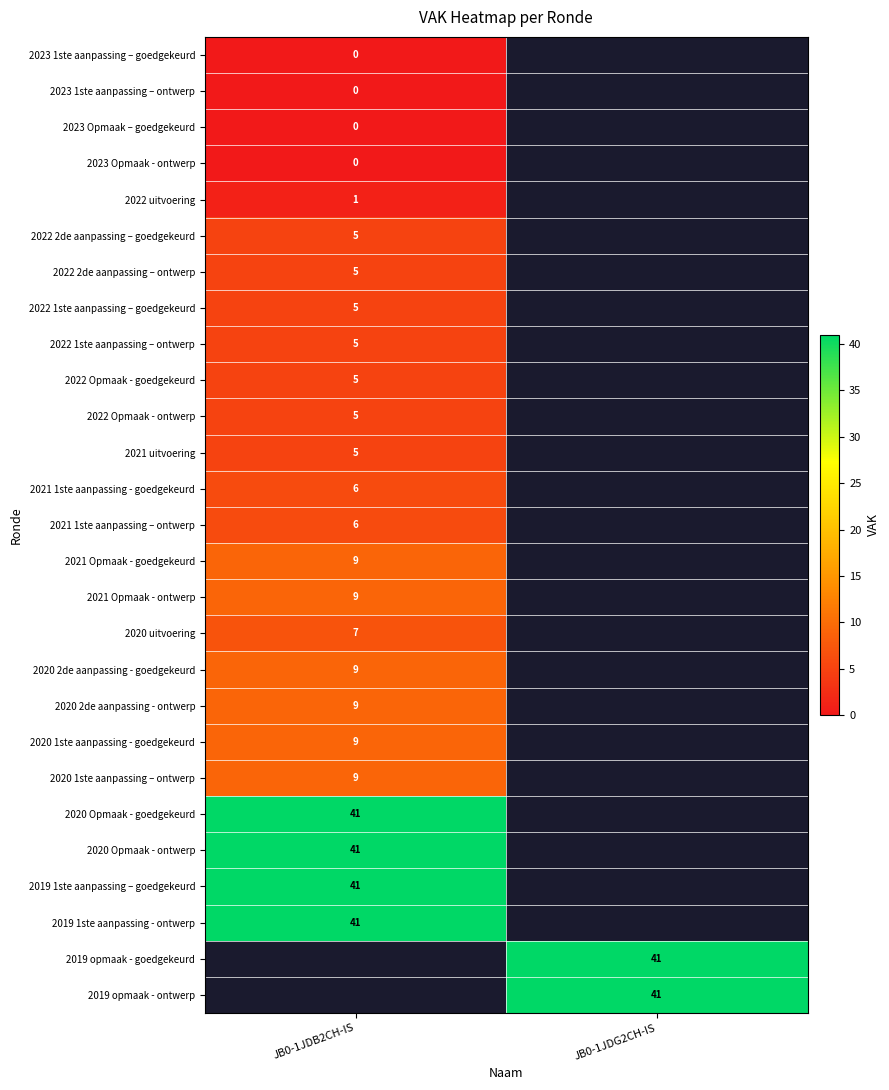

True or false: 2019 opmaak - goedgekeurd has a value of 58 at JB0-1JDG2CH-IS.

False